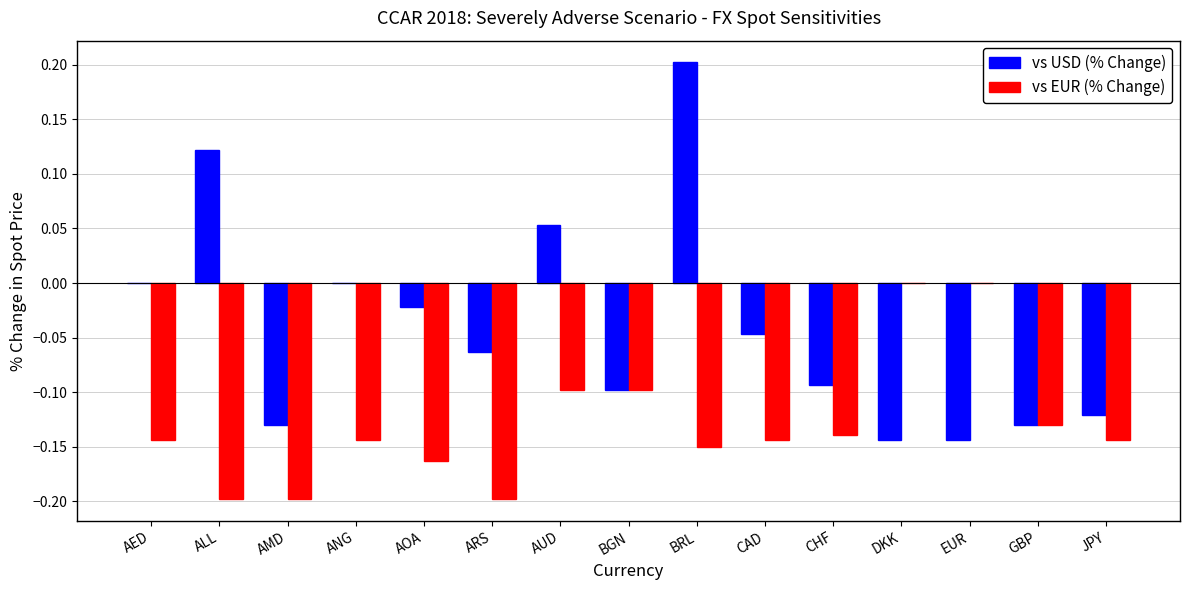

The vs EUR (% Change) series shows -0.2 at ARS. True or false?

True